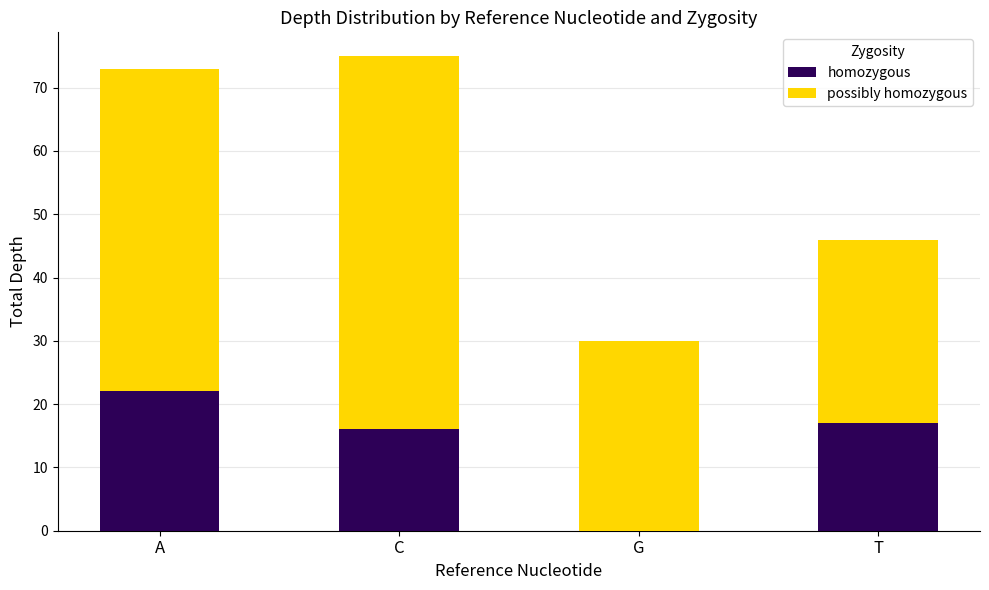

What is the total value across all series at T?

46